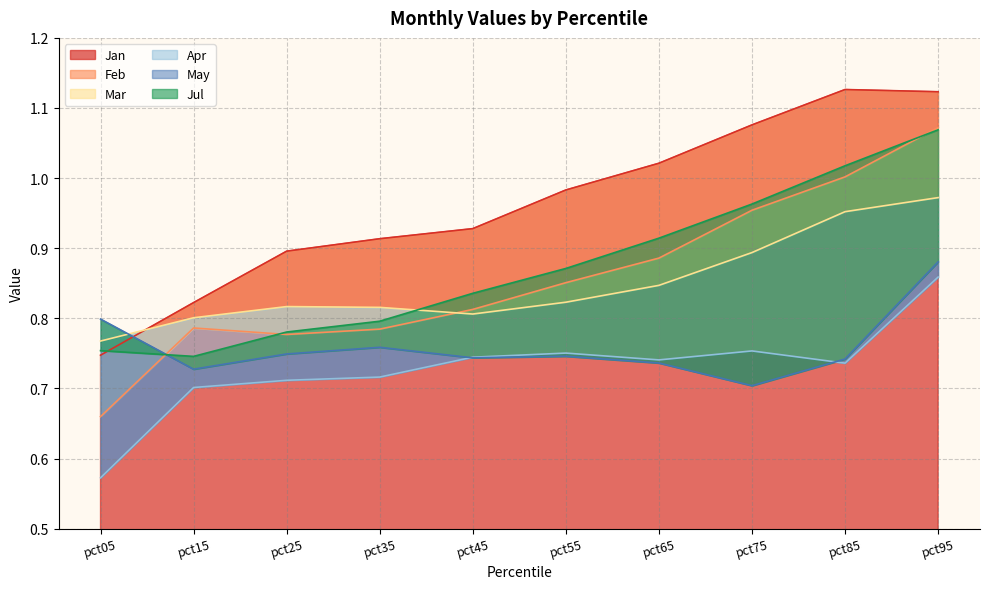

The Jan series shows 1.2 at pct15. True or false?

False